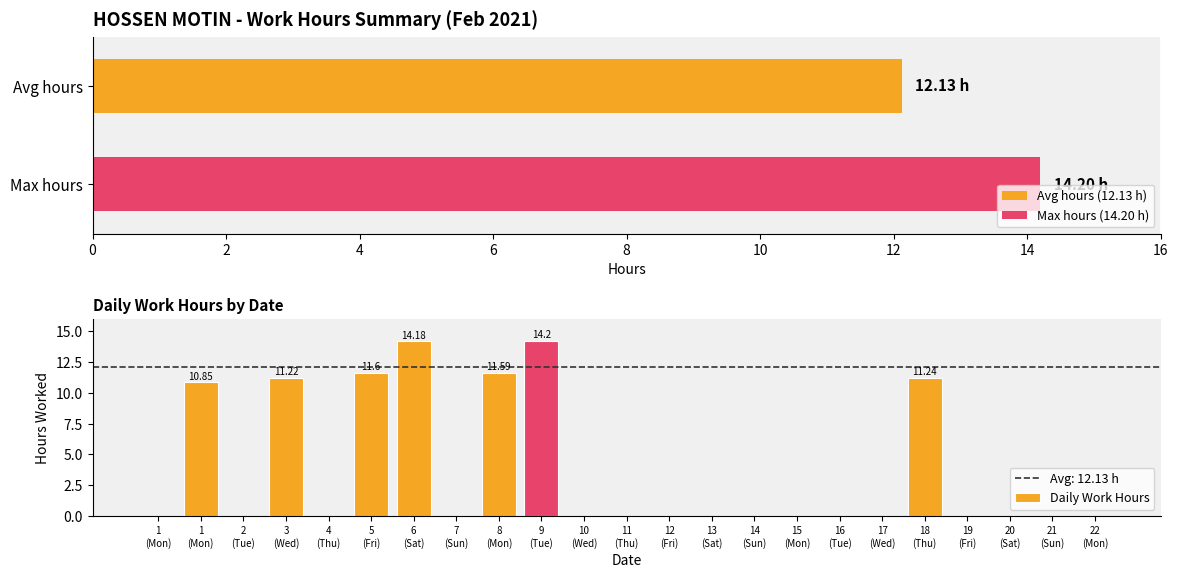

Between 12 (Fri) and 13 (Sat), which is larger?

12 (Fri)